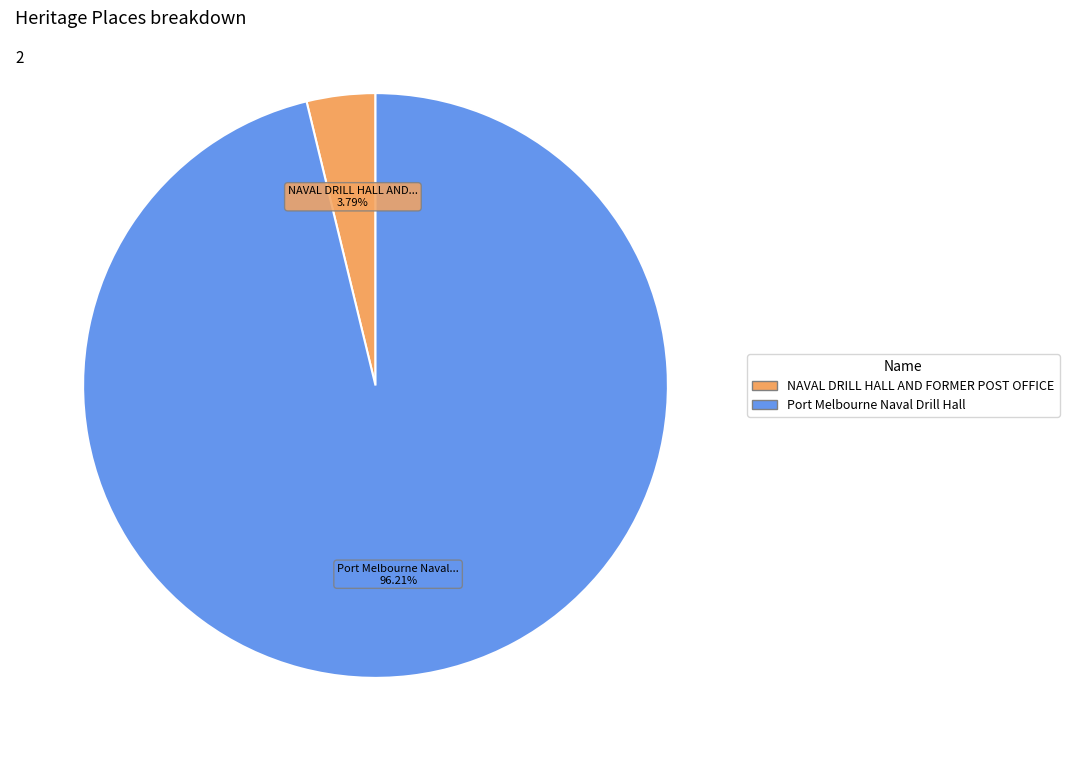

What percentage do NAVAL DRILL HALL AND FORMER POST OFFICE and Port Melbourne Naval Drill Hall together represent?

100.0%